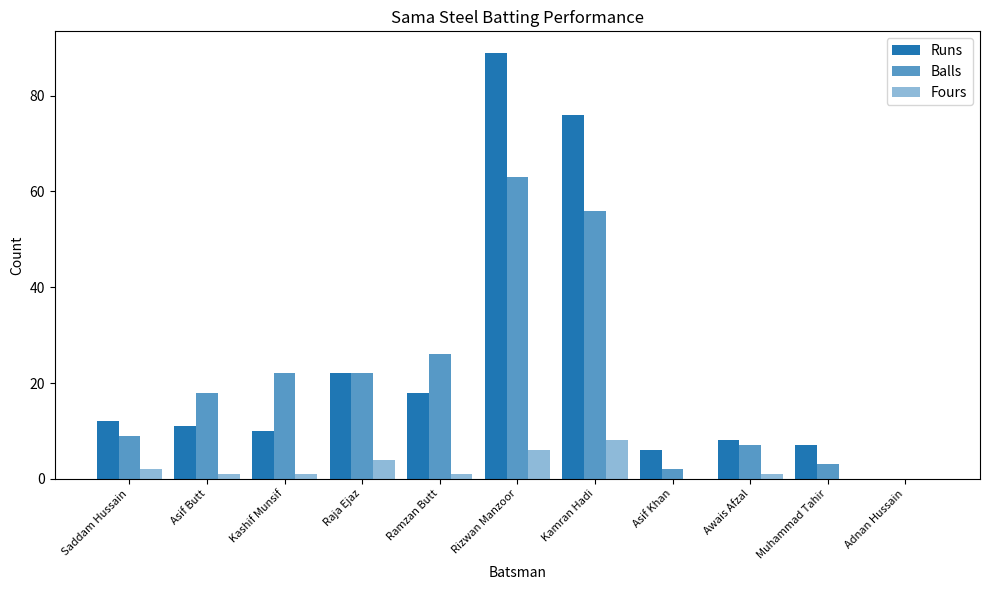

Does the chart contain stacked bars?

No